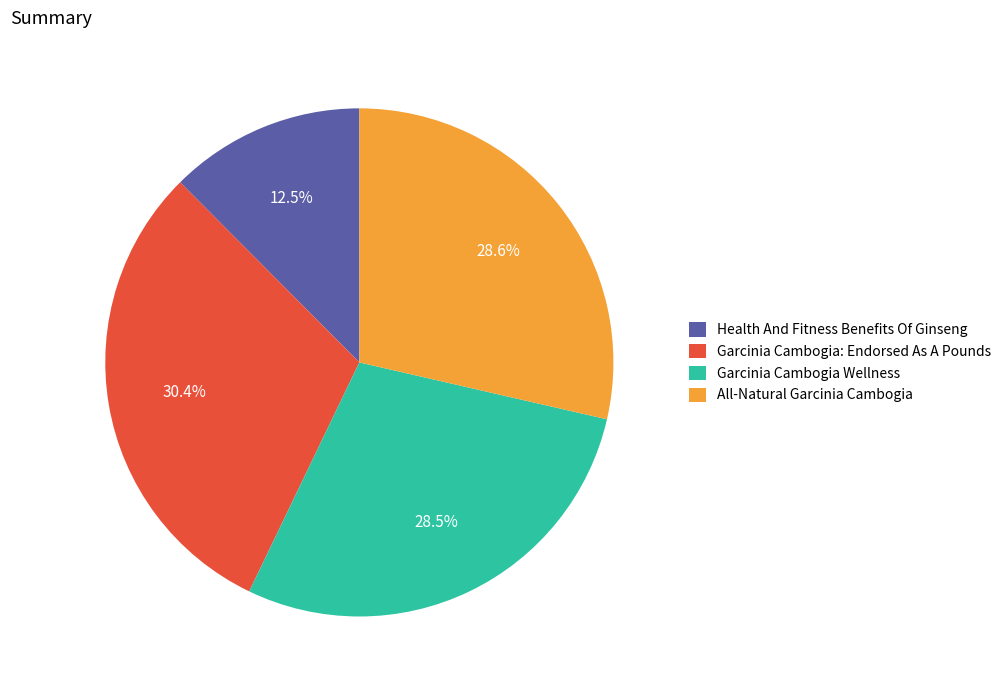

Which category has the smallest portion of the pie?

Health And Fitness Benefits Of Ginseng